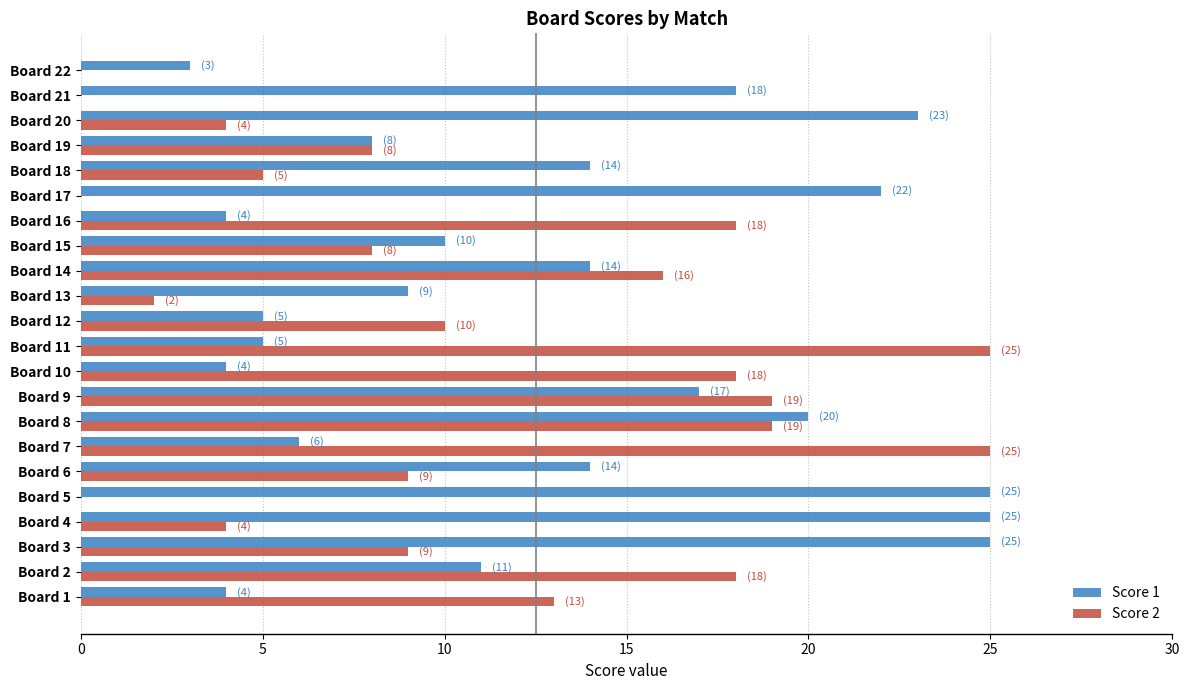

Which series changed the most between Board 7 and Board 13?

Score 2